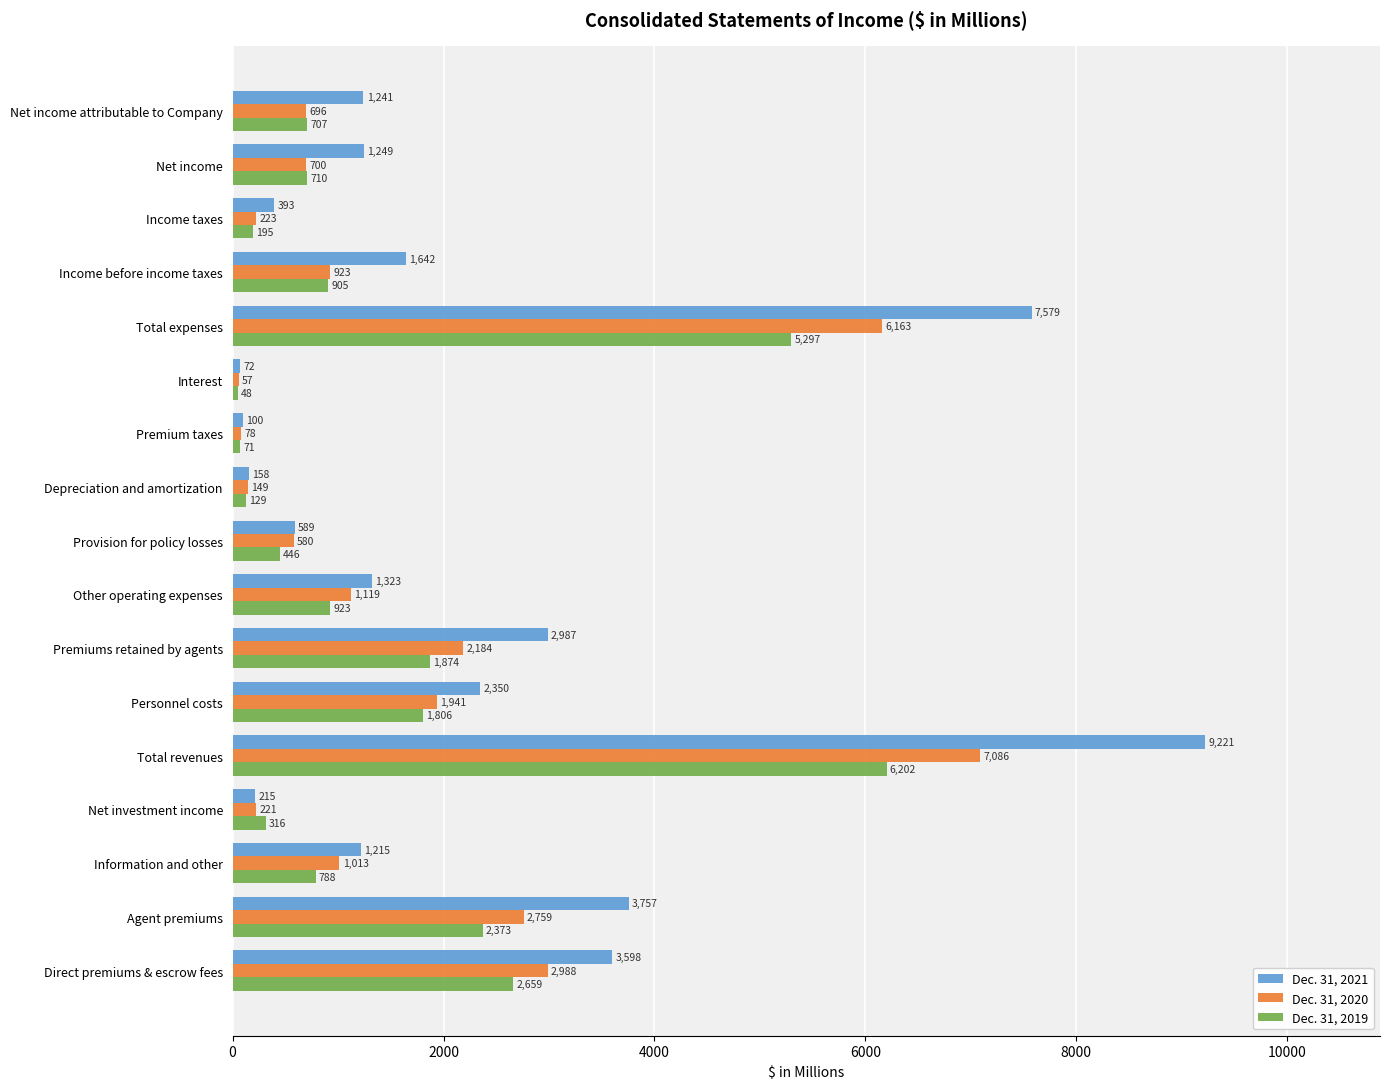

What is the total value across all series at Personnel costs?

6097